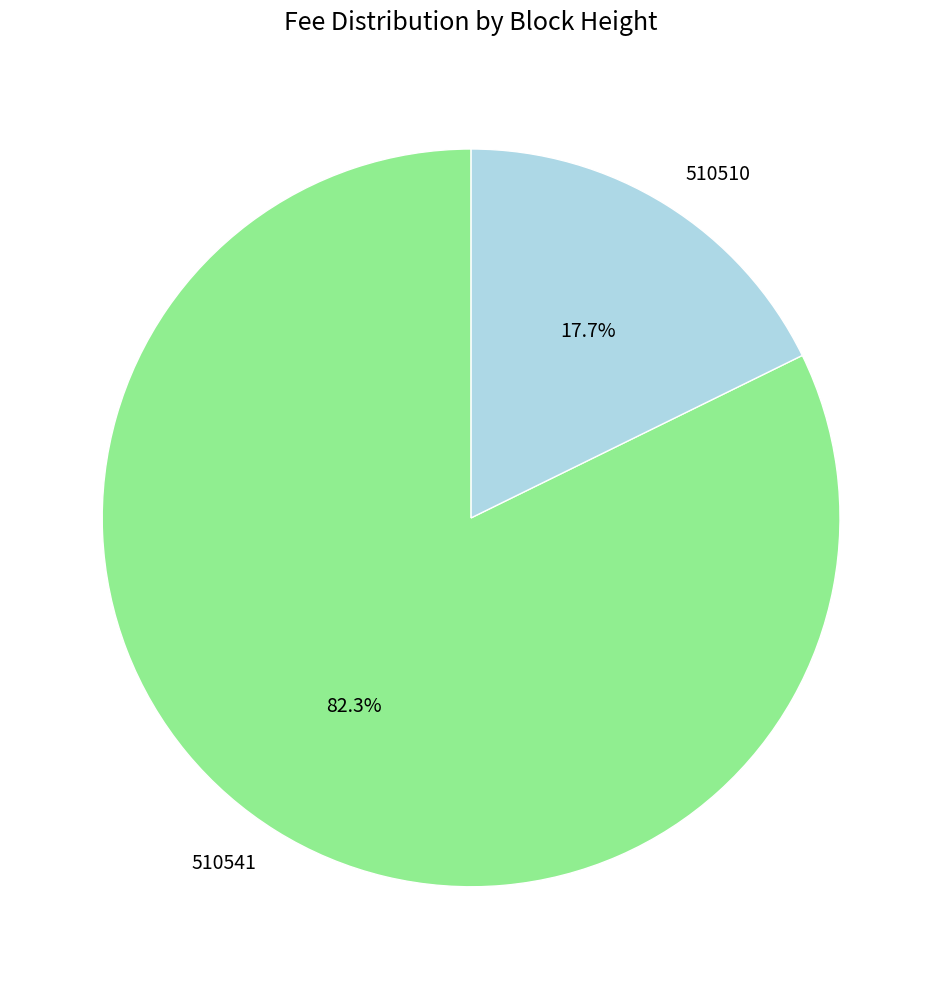

Do 510510 and 510541 together represent more than half of the pie?

Yes